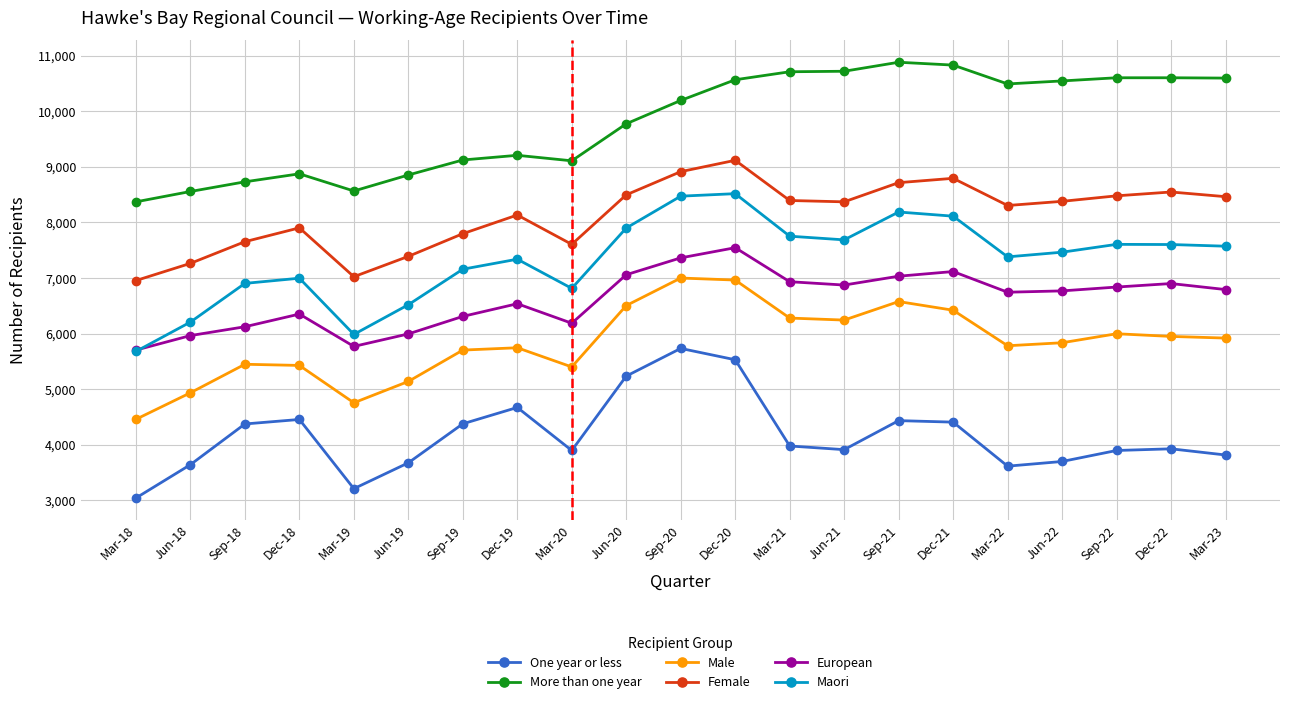

What is the difference between the second highest and second lowest values in the European series?

1593